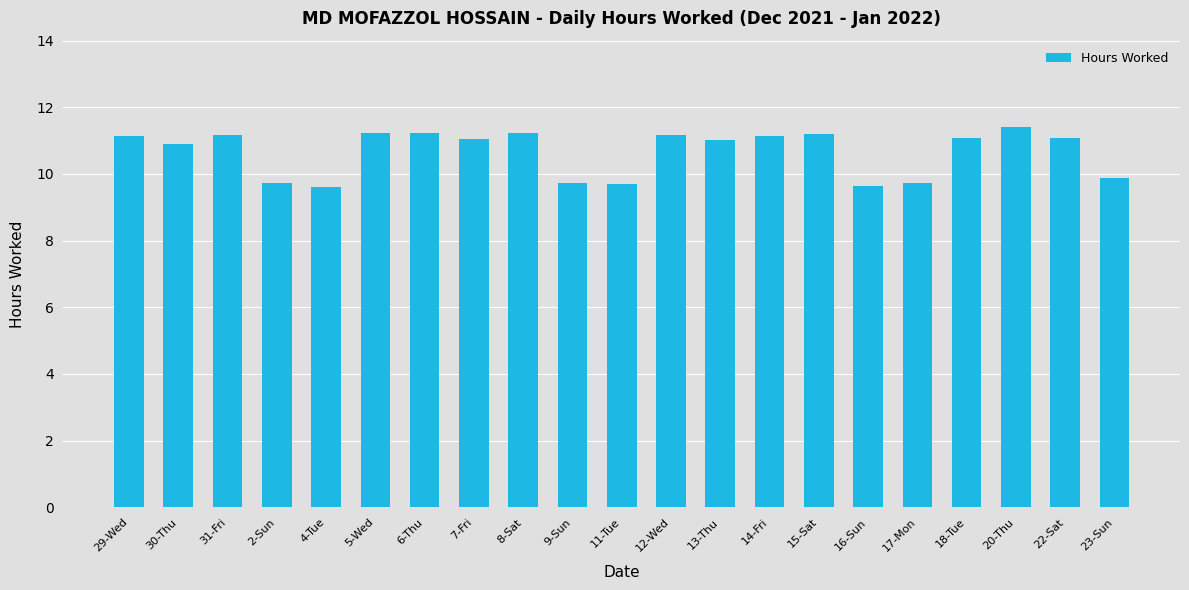

The value at 9-Sun is 4.7. True or false?

False